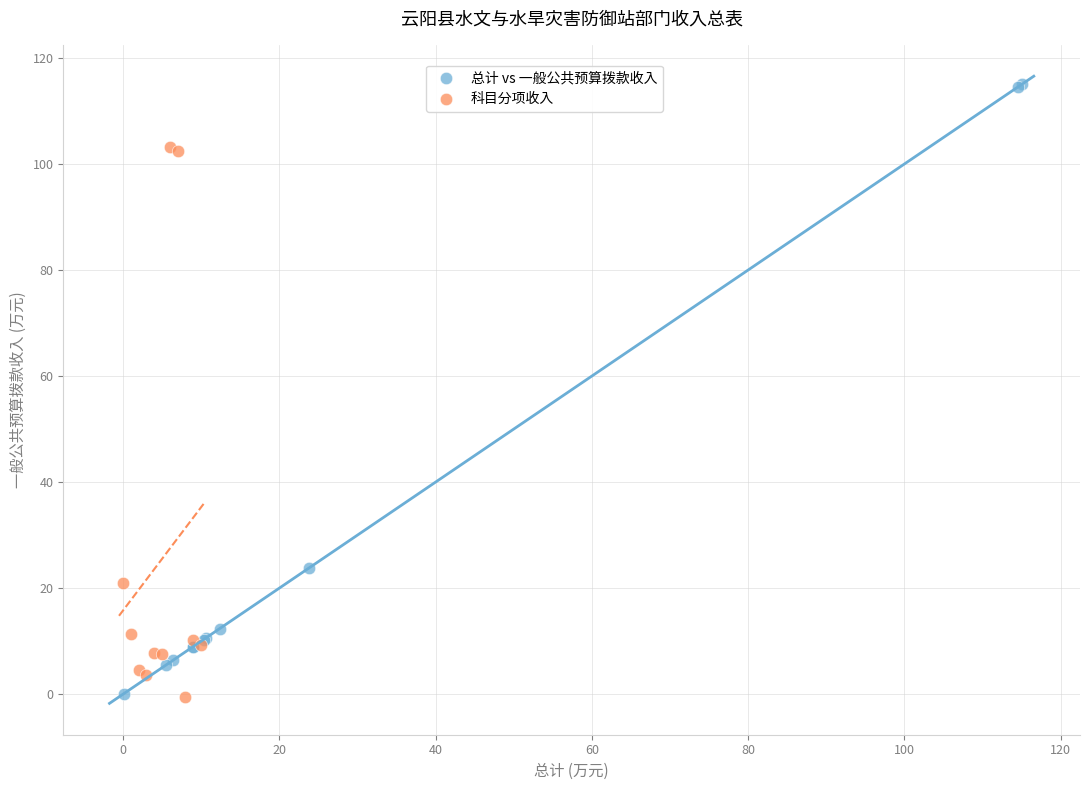

Which series has the largest Y range (max minus min)?

总计 vs 一般公共预算拨款收入